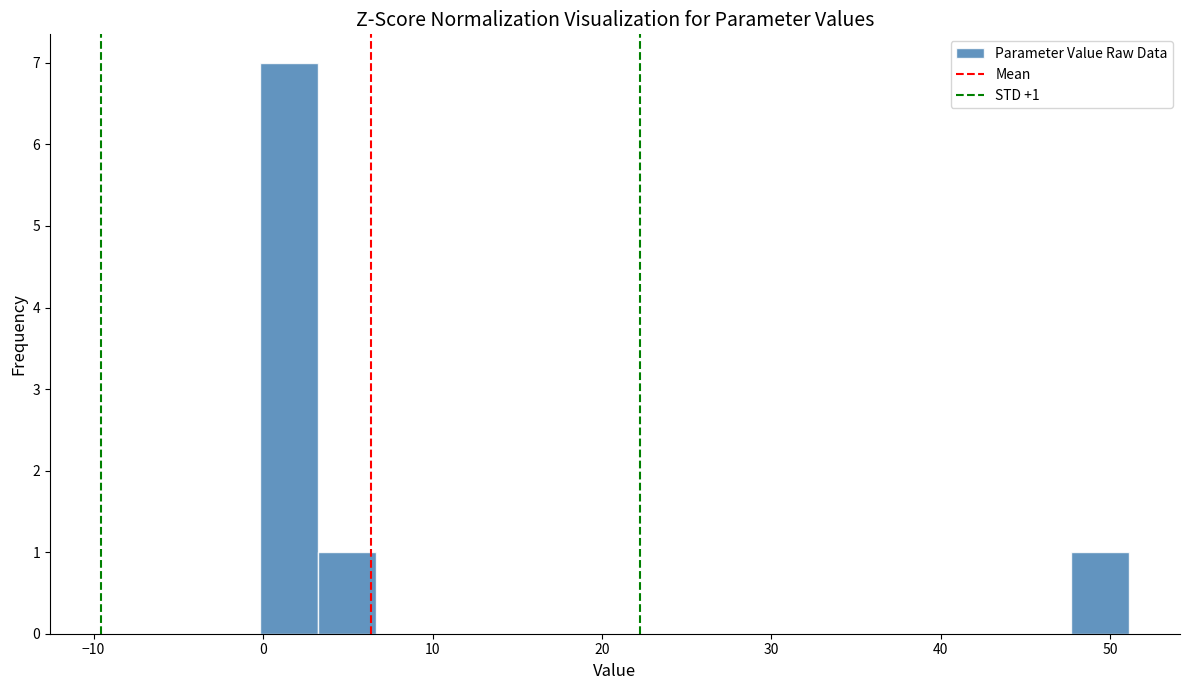

Around what value on the x-axis is the tallest bar? Give the approximate position of its centre, as read against the axis.

2